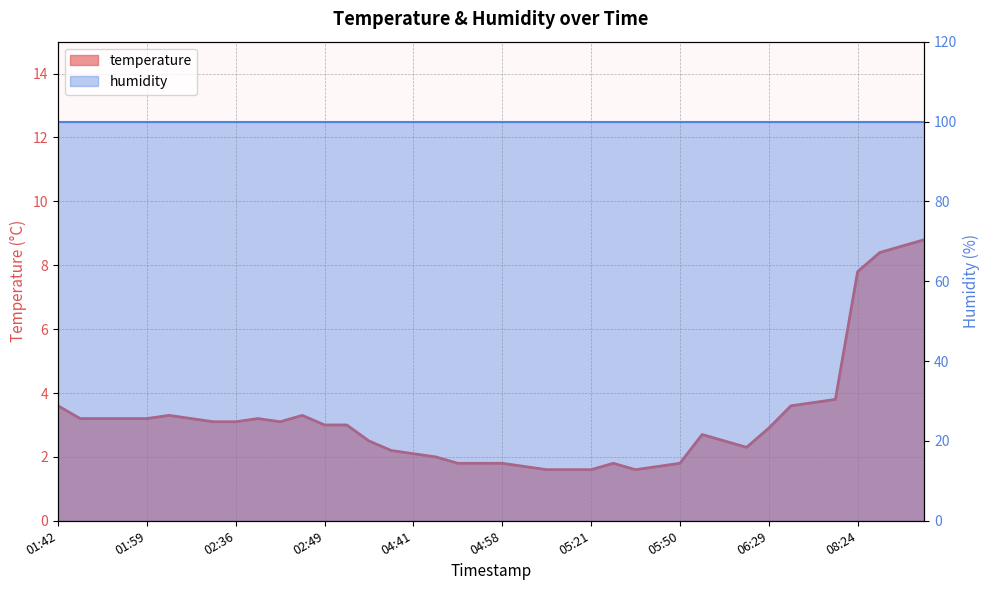

Which label corresponds to the smallest value in the chart?

05:11